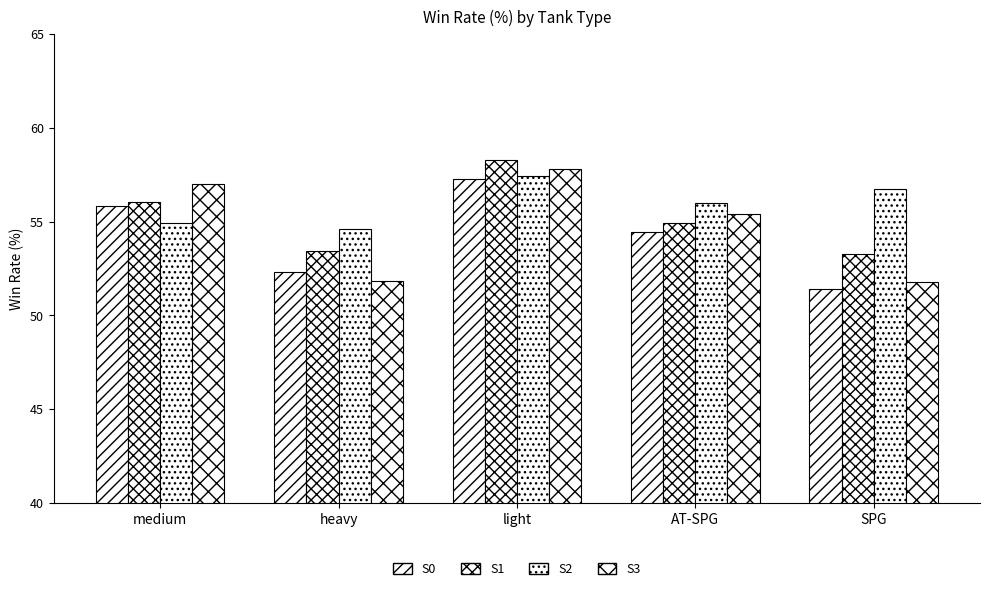

Reading left to right, extract all data points from this chart.

S0: 55.8	52.3	57.3	54.4	51.4
S1: 56.0	53.4	58.3	55.0	53.3
S2: 55.0	54.6	57.4	56.0	56.8
S3: 57.0	51.8	57.8	55.4	51.8